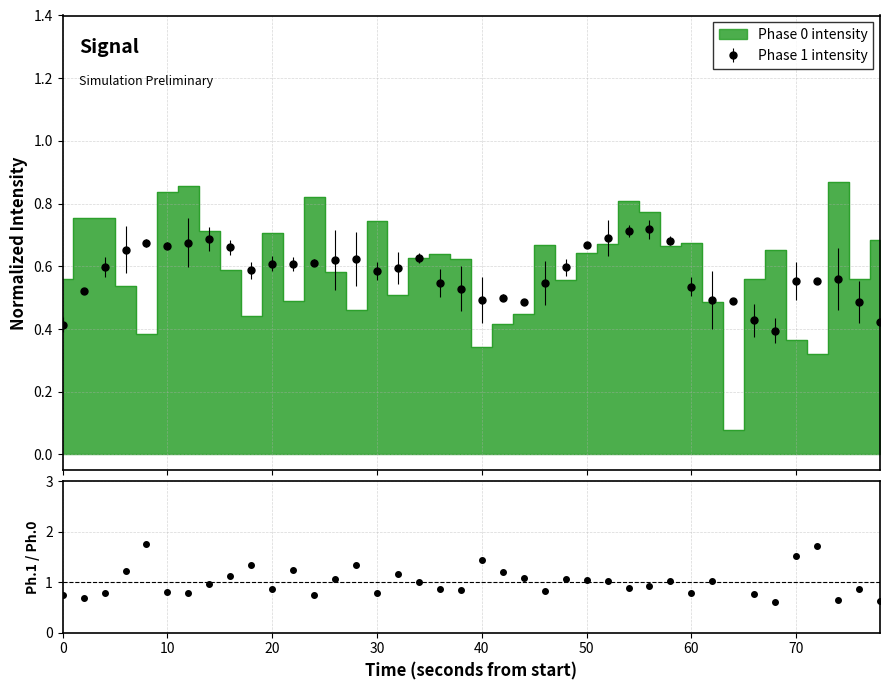

True or false: Phase 1 intensity has more than 2 points higher than both neighbors.

True